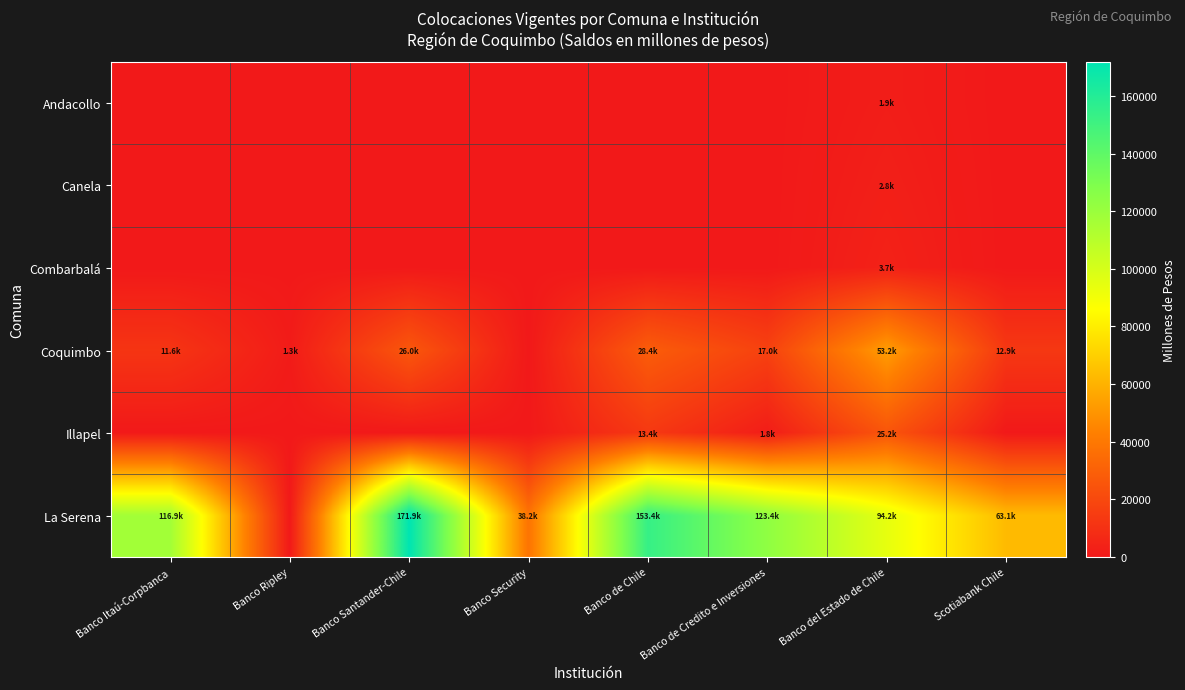

What is the total value across all series at Banco de Chile?

195128.0